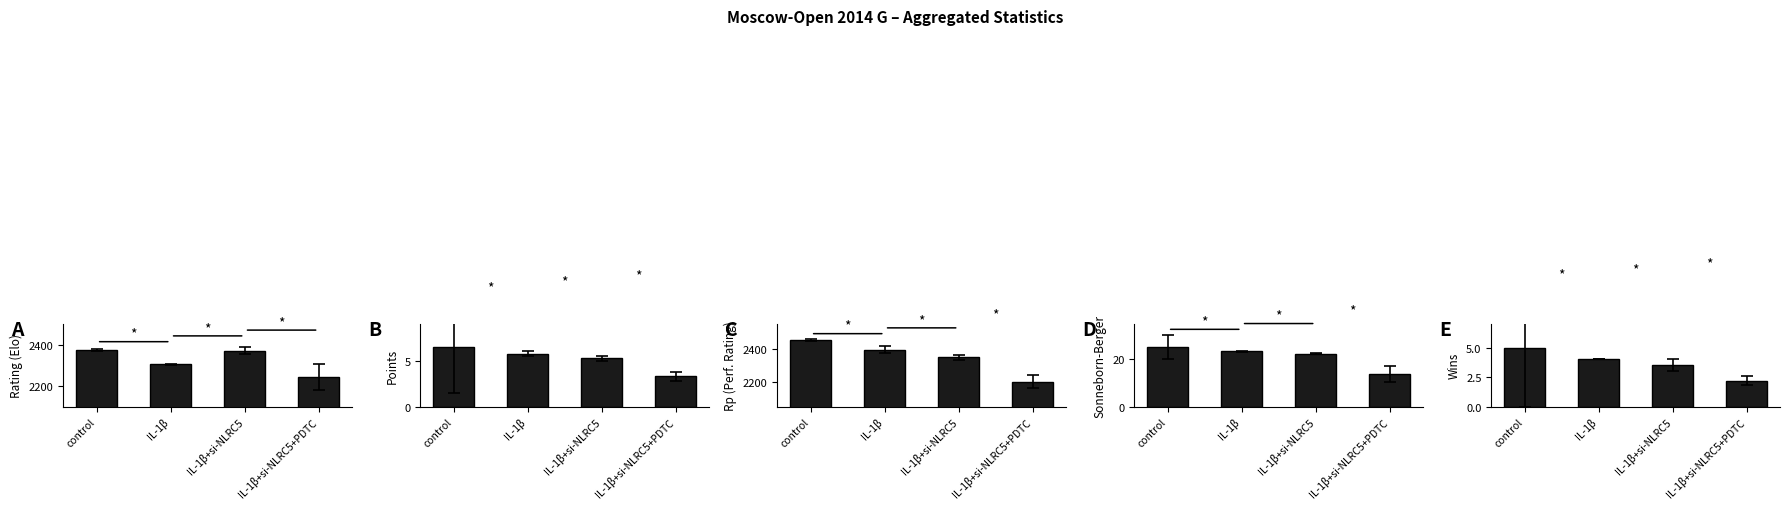

Reading left to right, transcribe all the data shown in this chart.

Rating (Elo): control=2374.0	IL-1β=2304.5	IL-1β+si-NLRC5=2370.5	IL-1β+si-NLRC5+PDTC=2242.8
Points: control=6.5	IL-1β=5.8	IL-1β+si-NLRC5=5.2	IL-1β+si-NLRC5+PDTC=3.3
Rp (Perf. Rating): control=2451.0	IL-1β=2395.0	IL-1β+si-NLRC5=2347.0	IL-1β+si-NLRC5+PDTC=2200.6
Sonneborn-Berger: control=25.2	IL-1β=23.4	IL-1β+si-NLRC5=22.4	IL-1β+si-NLRC5+PDTC=13.8
Wins: control=5.0	IL-1β=4.0	IL-1β+si-NLRC5=3.5	IL-1β+si-NLRC5+PDTC=2.2